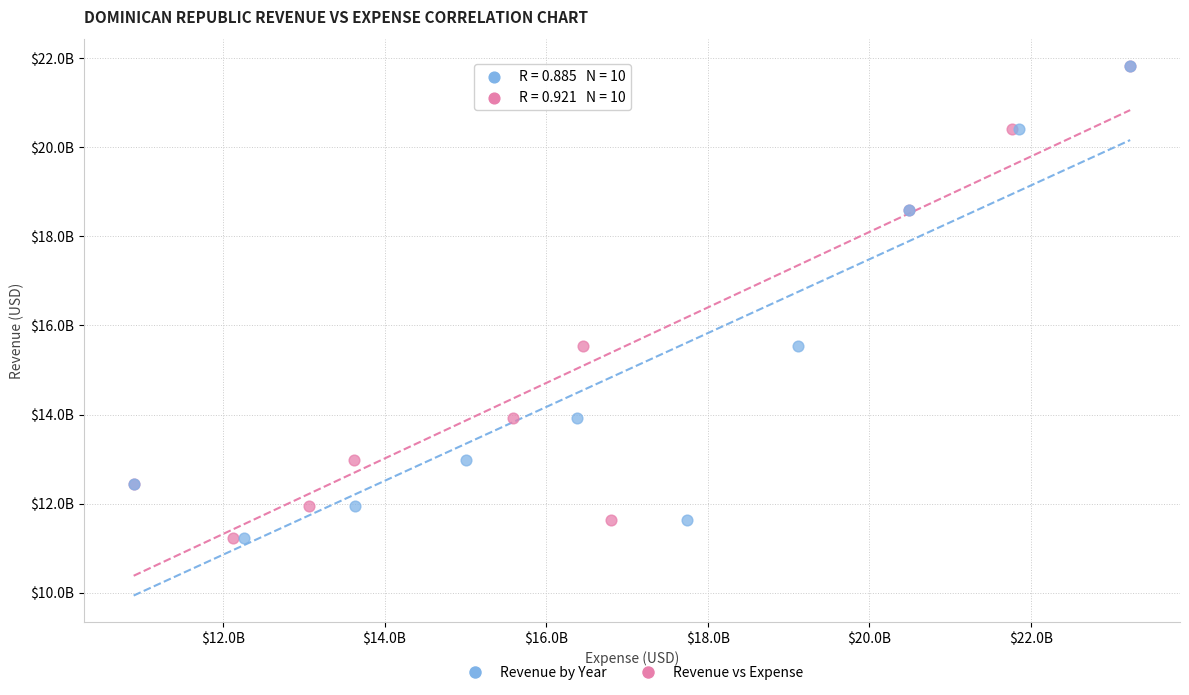

What are all the series names shown in the legend?

Revenue by Year, Revenue vs Expense